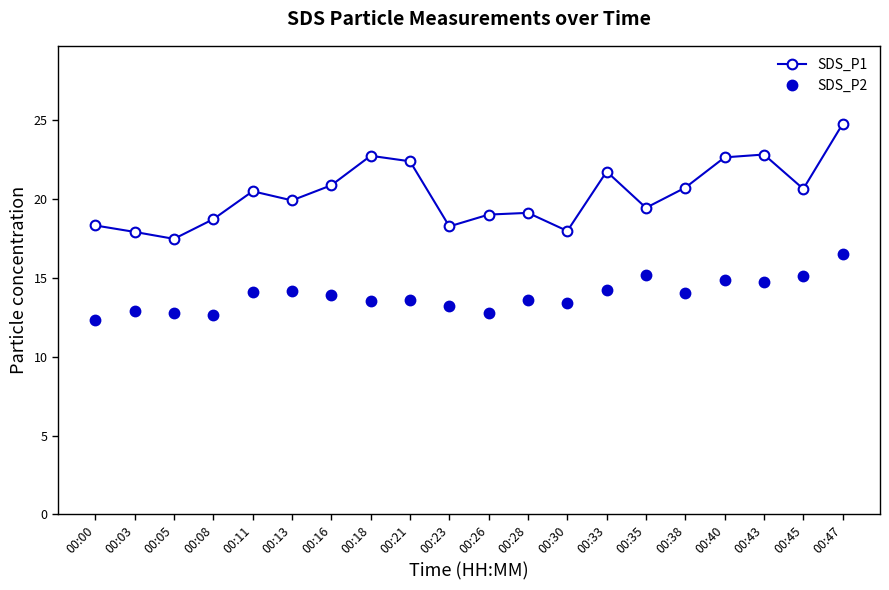

How many distinct data groups are displayed?

2